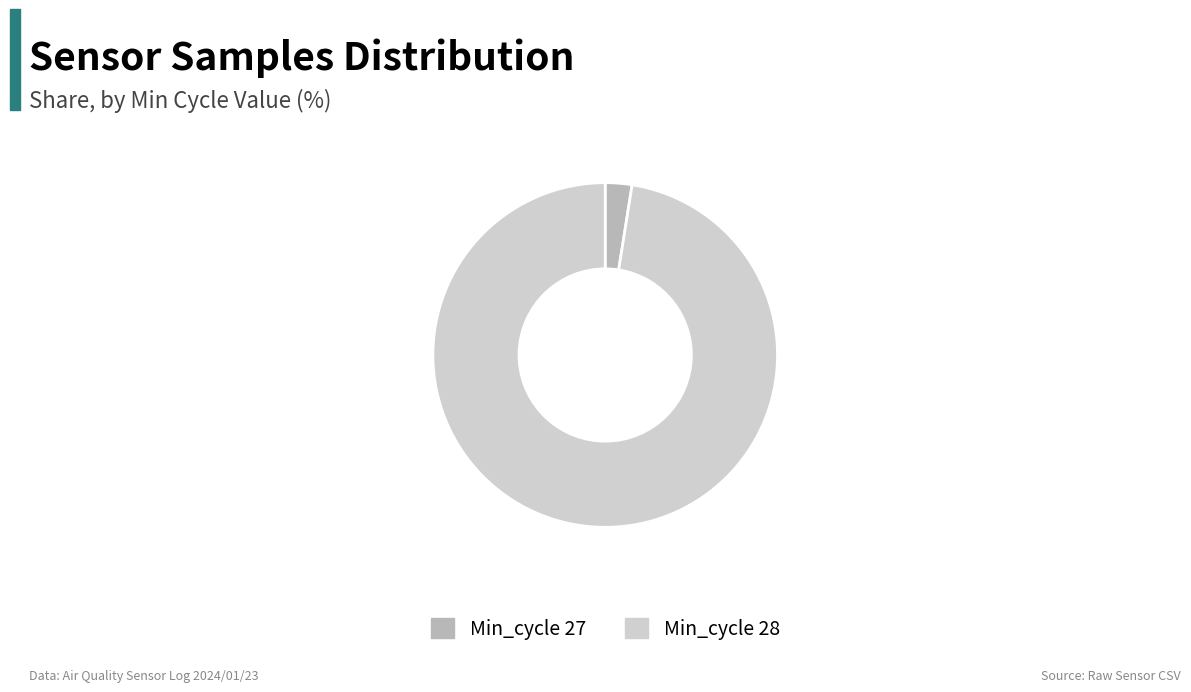

What is the smallest slice in the pie chart?

Min_cycle 27